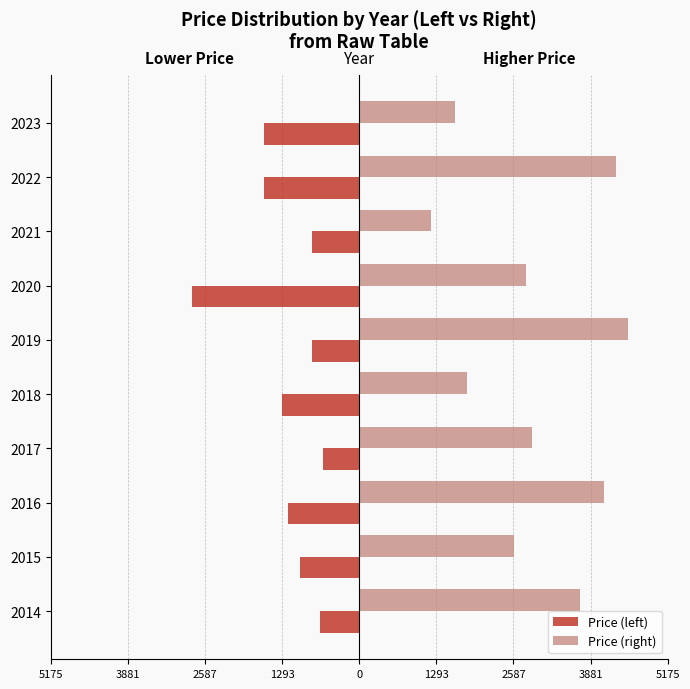

What are all the series names shown in the legend?

Price (left), Price (right)